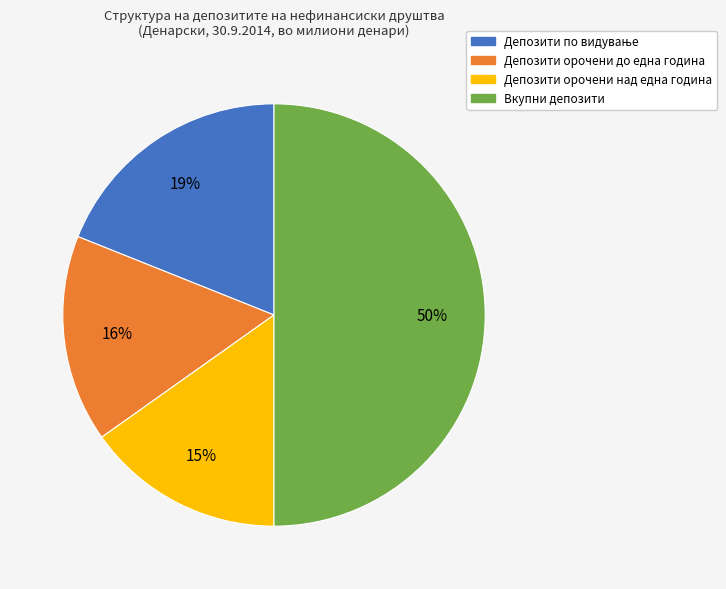

Which has a higher value, Депозити орочени над една година or Вкупни депозити?

Вкупни депозити